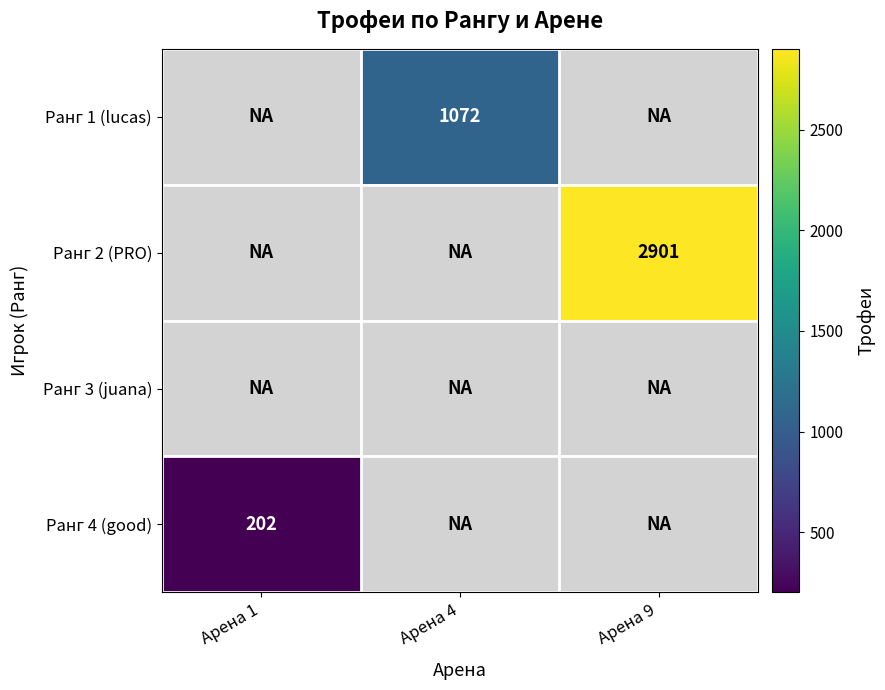

Count the number of categories in the chart.

3